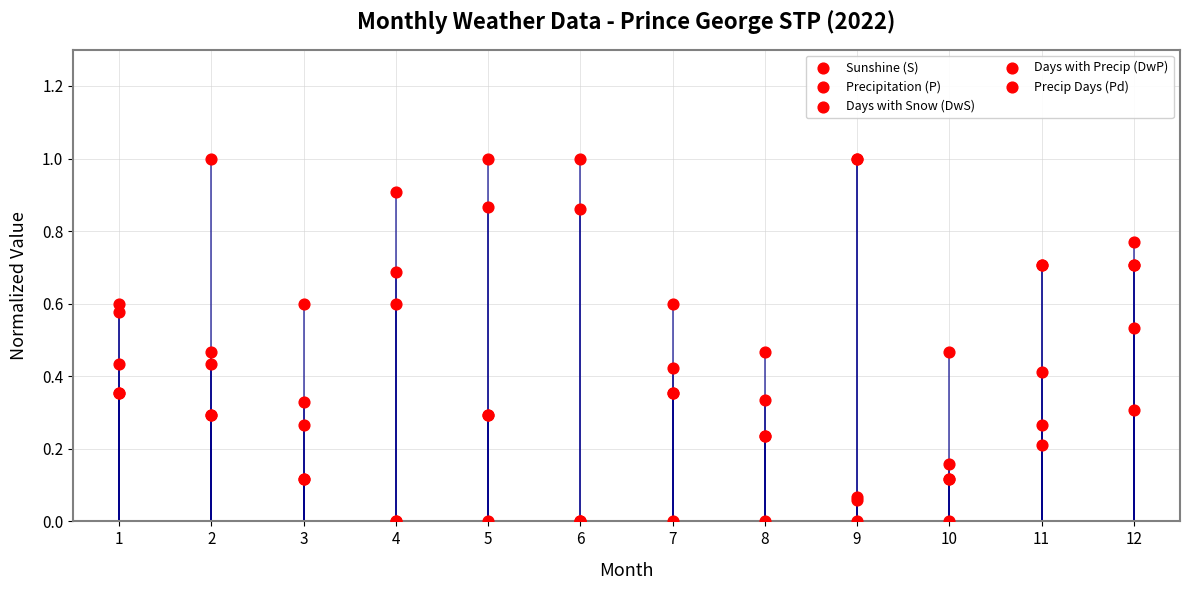

Which series reaches the minimum Y coordinate?

Sunshine (S)